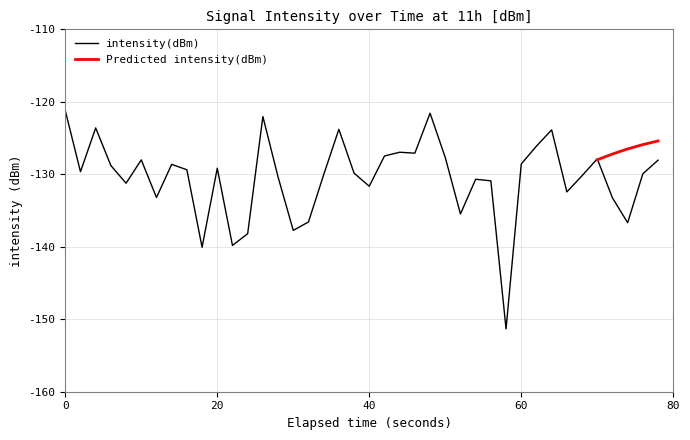

What is the greatest value displayed?

-121.2